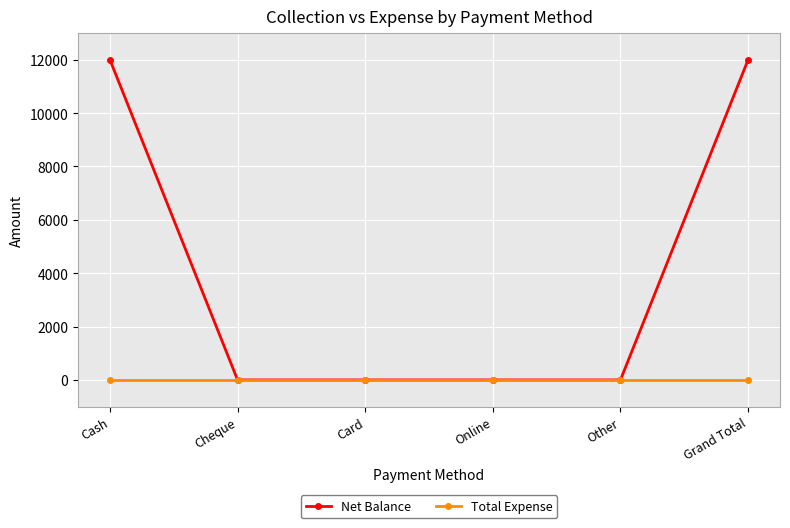

Is this an area chart (filled region under the line)?

No